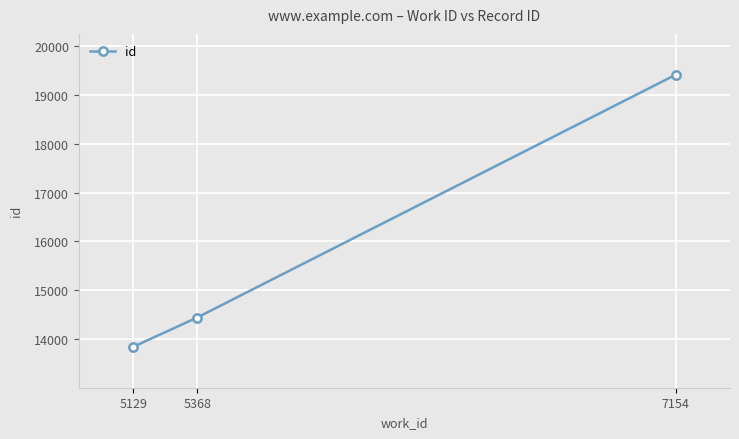

List the labels in order of value, smallest first.

5129, 5368, 7154